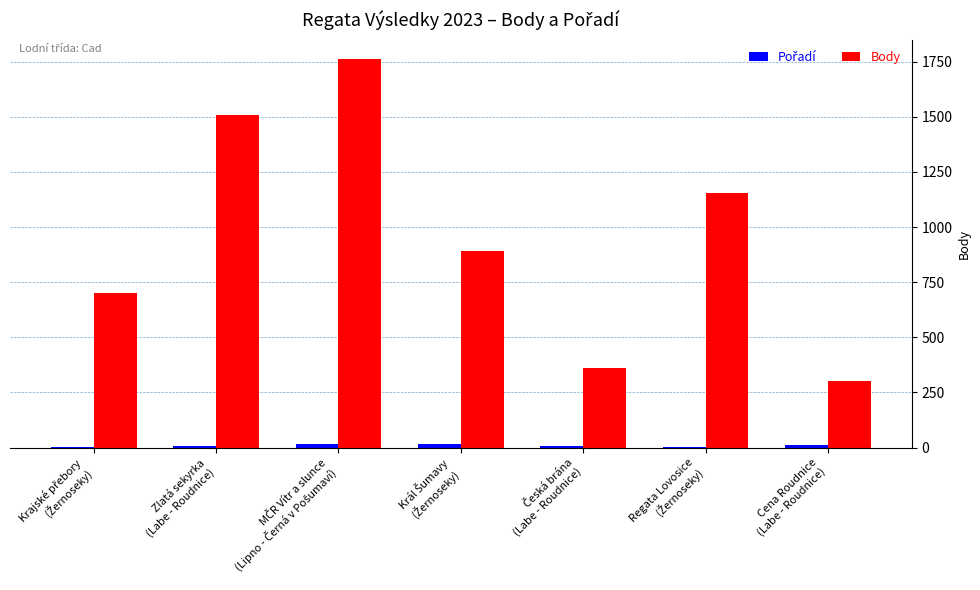

Which series has the largest total across all categories?

Body